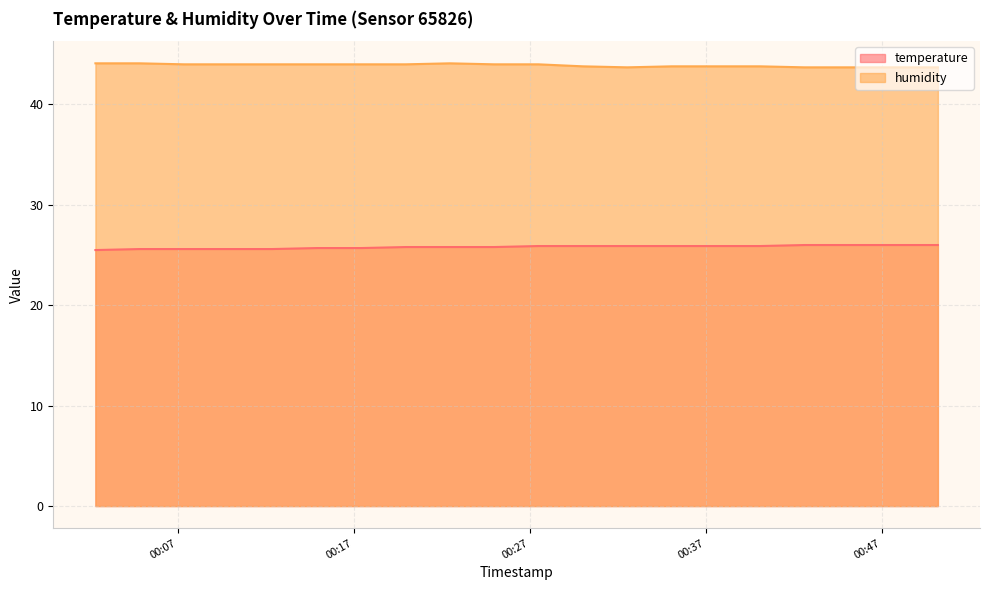

How many temperature values are between 25 and 26?

20